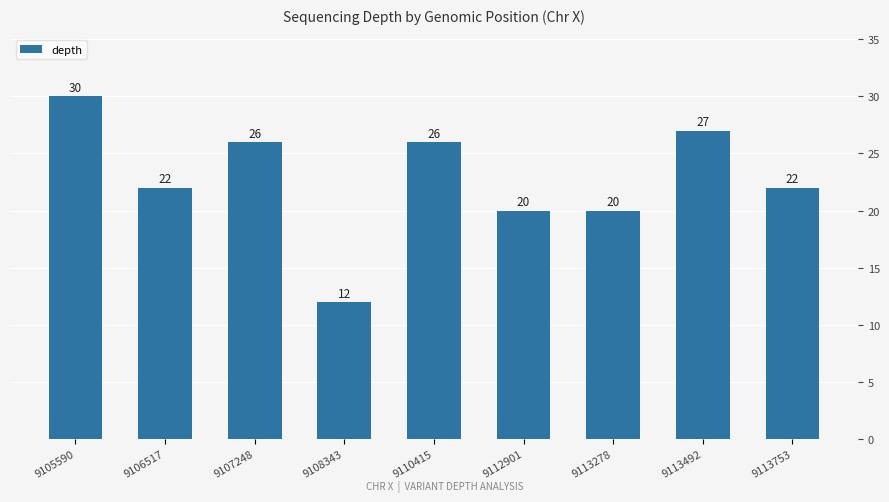

The value at 9106517 is 22. True or false?

True